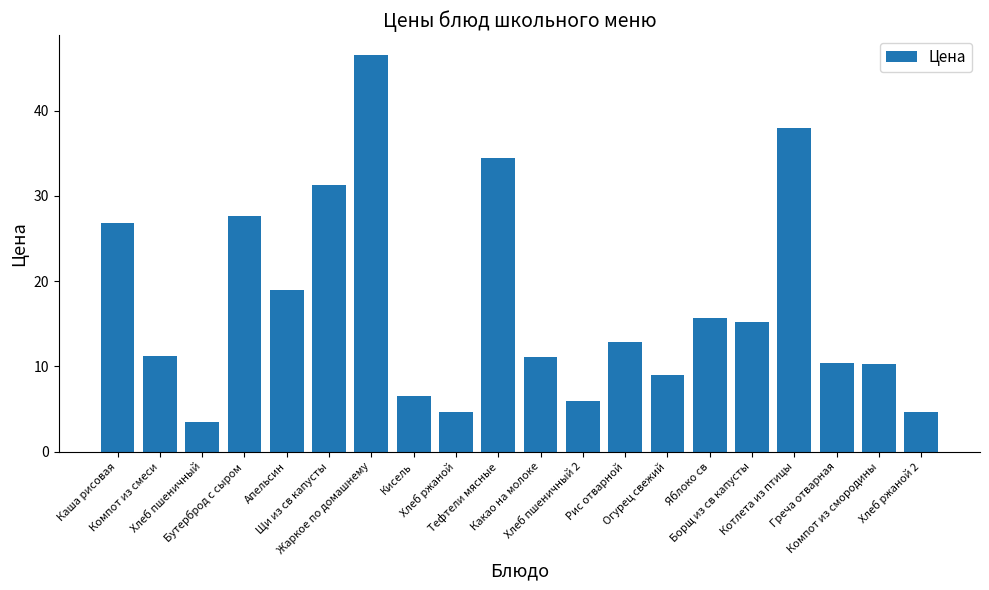

What is the average value?

17.2